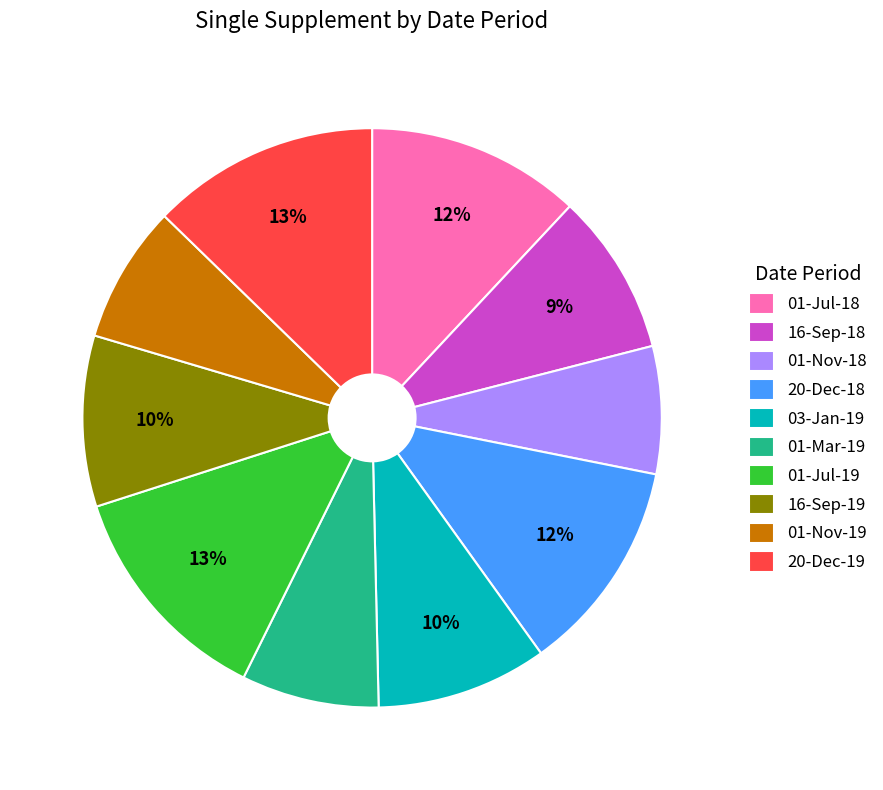

The 01-Nov-18 slice represents 19% of the pie. True or false?

False